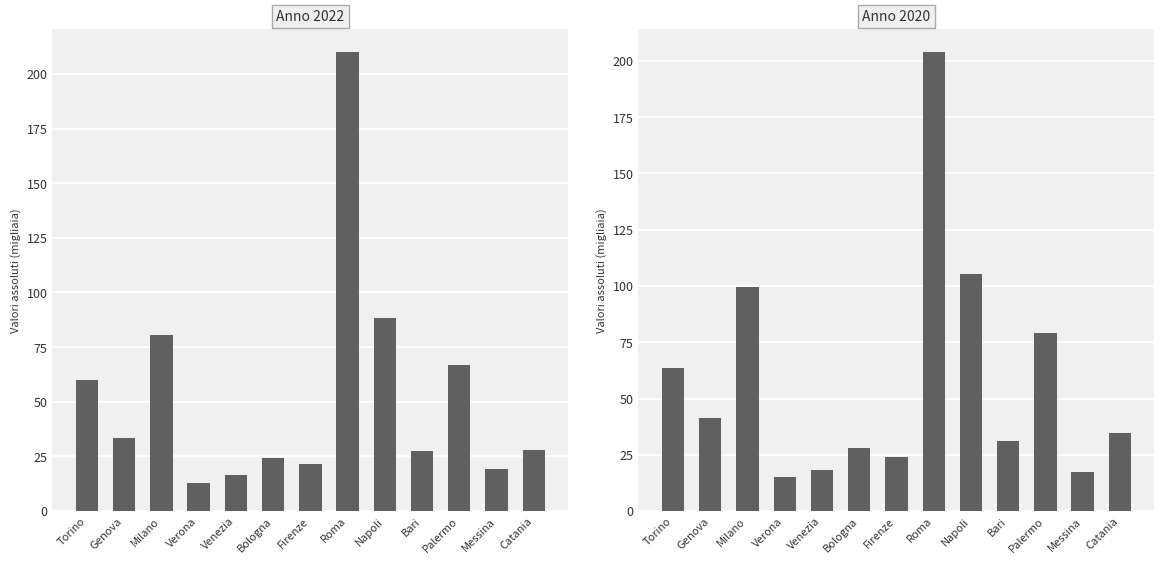

Which category has the lowest value across all series?

Verona